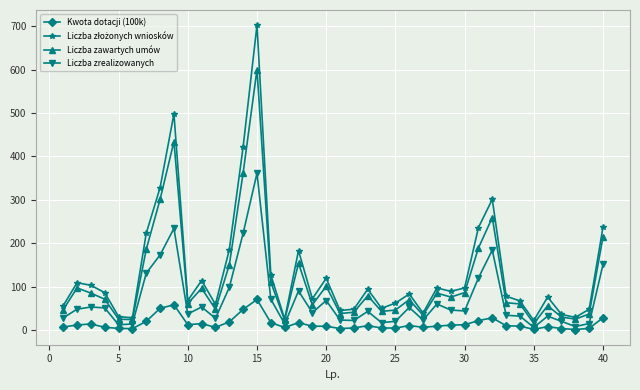

How many distinct data groups are displayed?

4